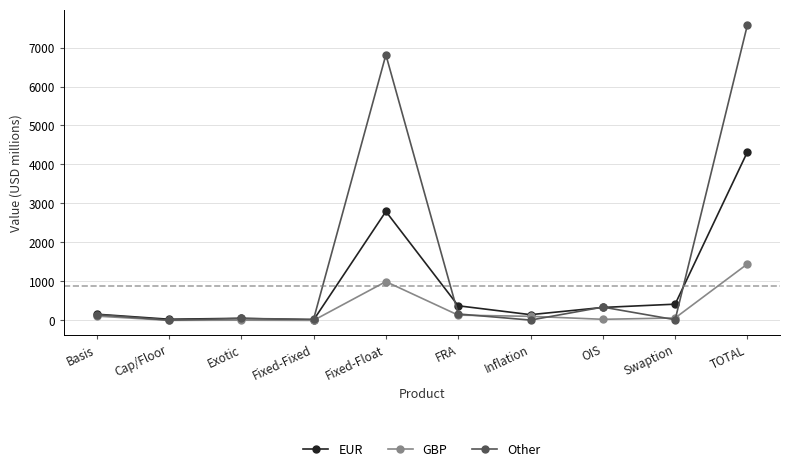

True or false: EUR has a value of 148 at Inflation.

True